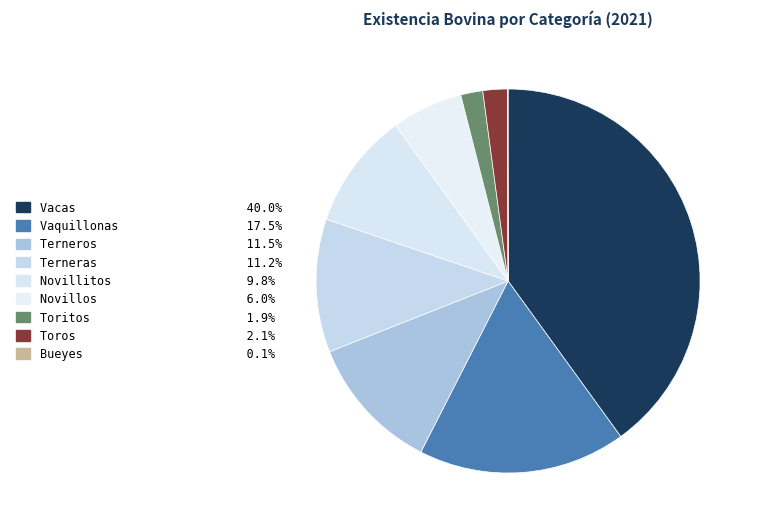

How many segments does this pie chart have?

9